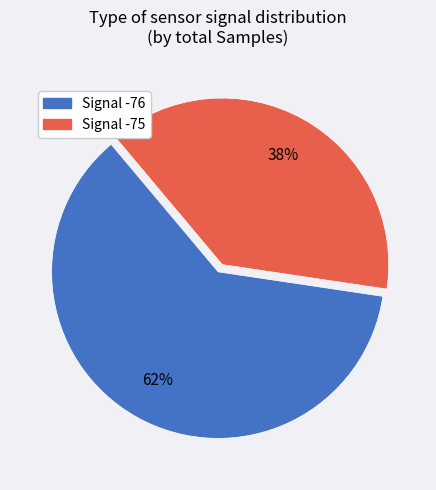

To the nearest percent, what is the average slice percentage?

50%